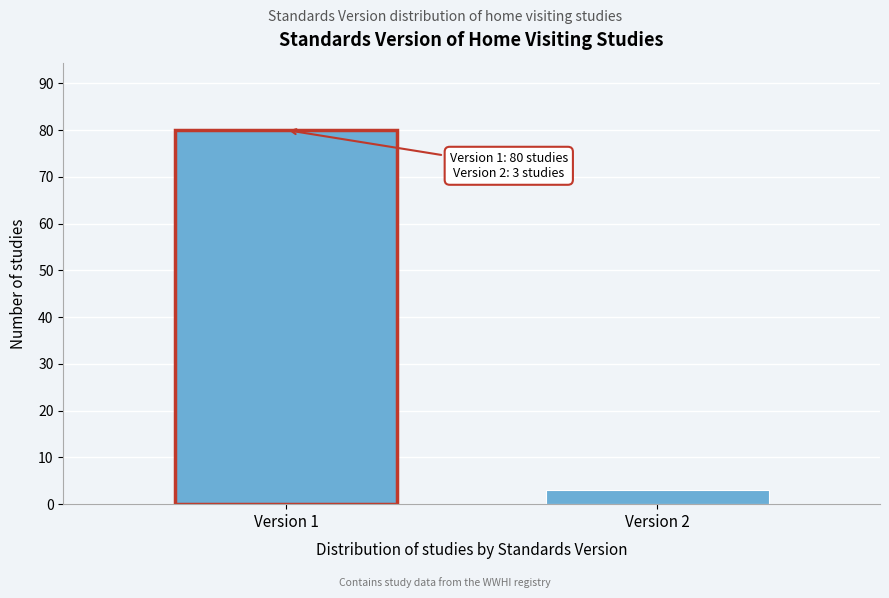

Reading left to right, transcribe all the data shown in this chart.

Version 1=80	Version 2=3